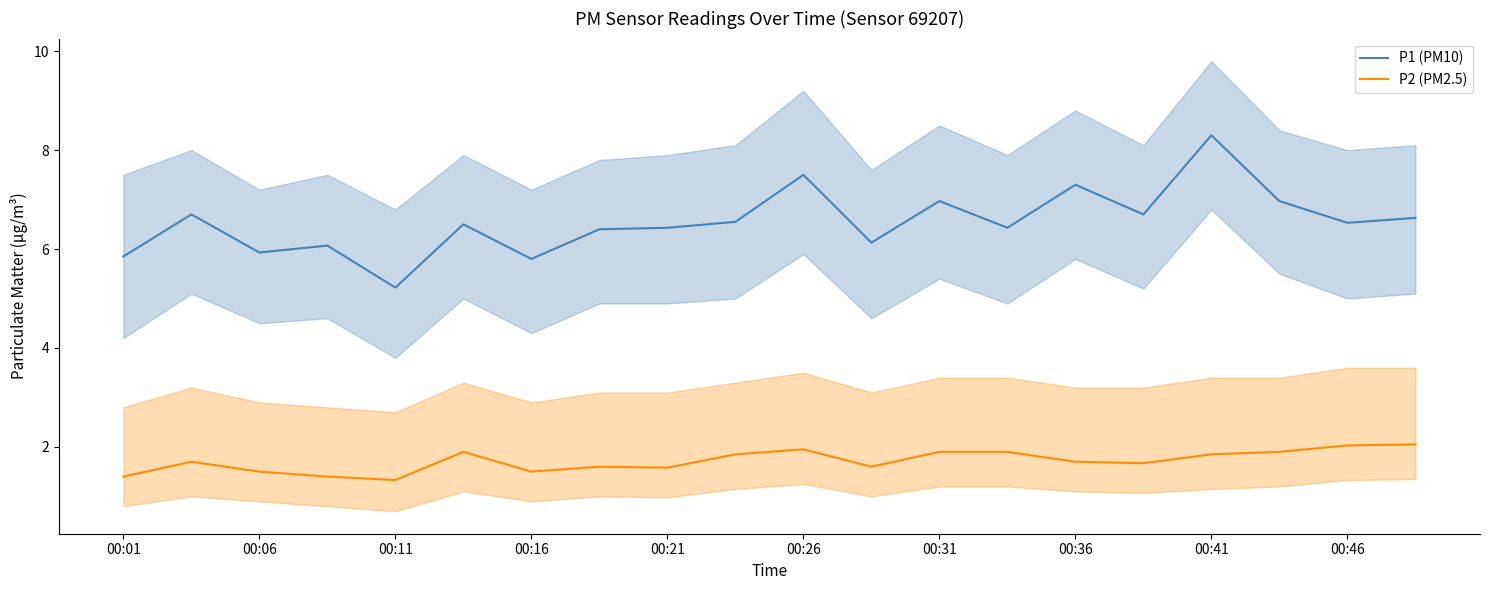

What position from the left is 13?

14